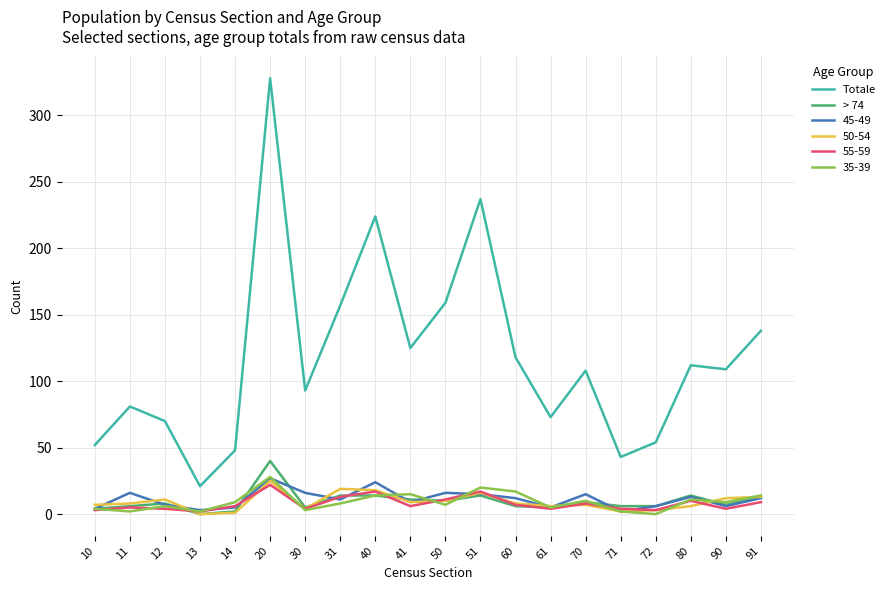

What is the greatest value displayed?

328